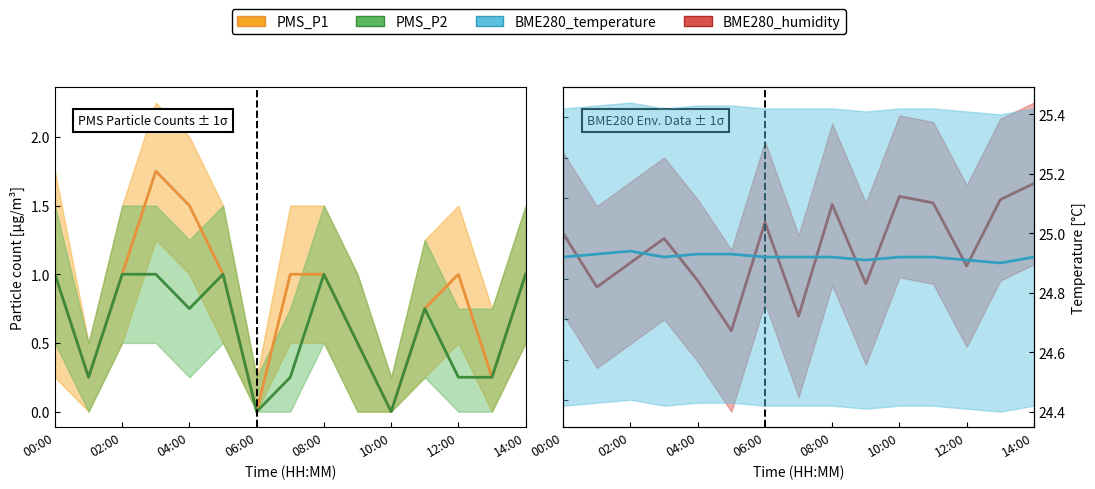

Where is the first local maximum for BME280_humidity?

03:00